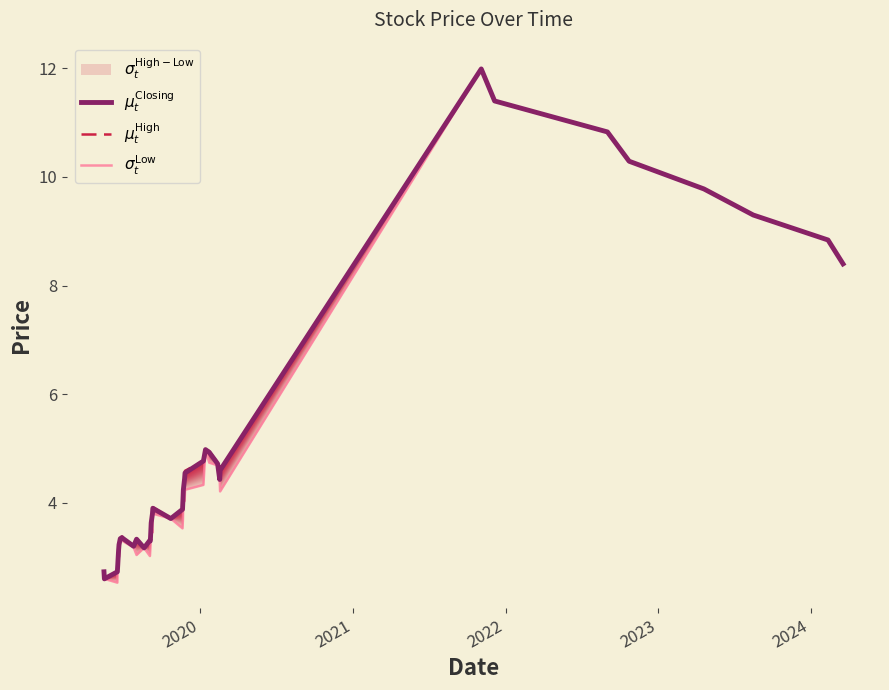

What is the value of the $\sigma_t^{\mathrm{Low}}$ point at the 5th from the left?

2.9